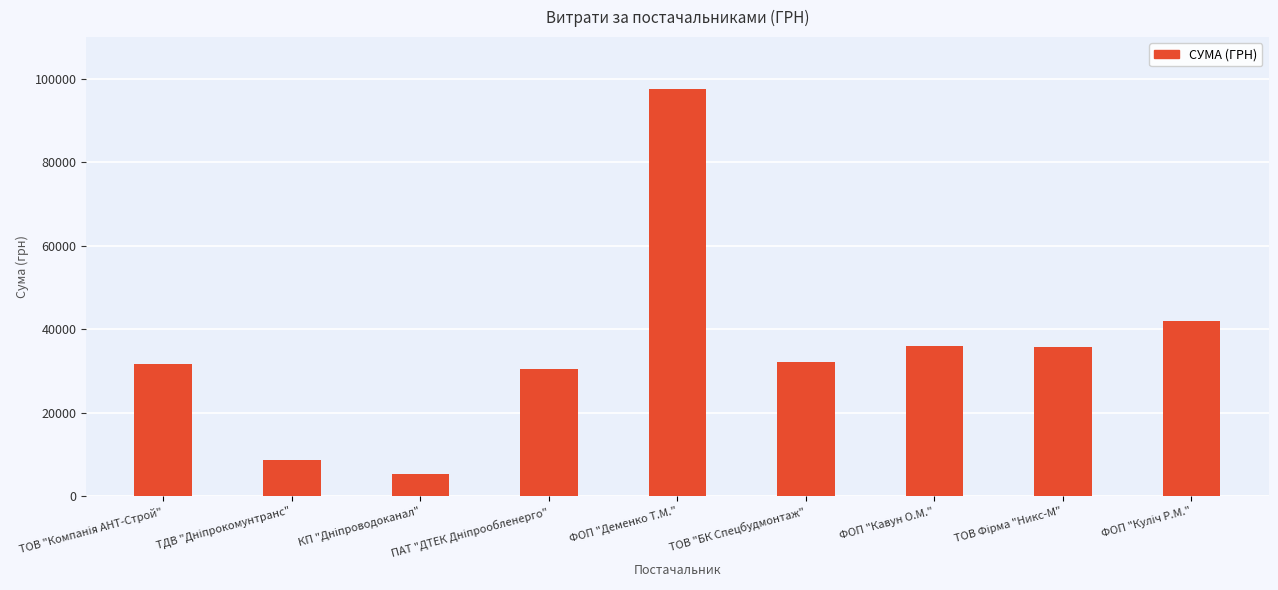

What position from the left is ФОП "Деменко Т.М."?

5